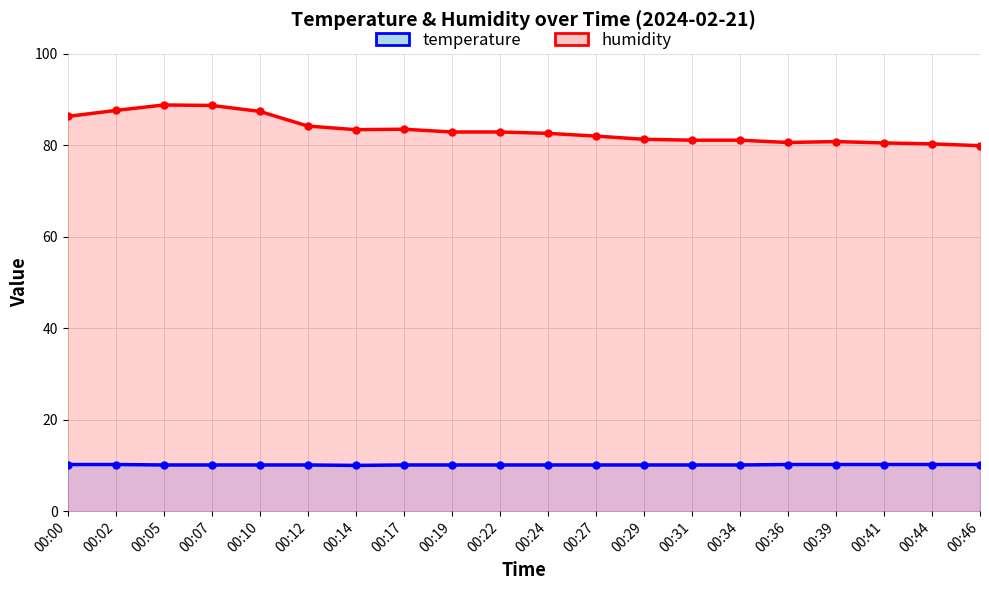

True or false: humidity and temperature cross at least once.

False